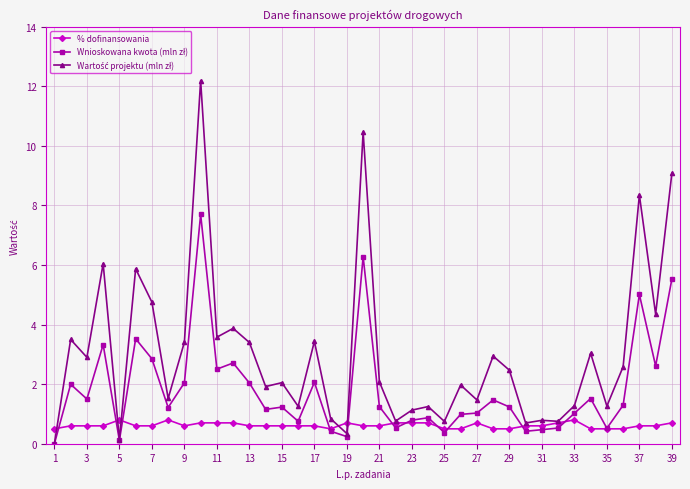

Reading left to right, extract all data points from this chart.

% dofinansowania: 0.5	0.6	0.6	0.6	0.8	0.6	0.6	0.8	0.6	0.7	0.7	0.7	0.6	0.6	0.6	0.6	0.6	0.5	0.7	0.6	0.6	0.7	0.7	0.7	0.5	0.5	0.7	0.5	0.5	0.6	0.6	0.7	0.8	0.5	0.5	0.5	0.6	0.6	0.7
Wnioskowana kwota (mln zł): 0.0	2.0	1.5	3.3	0.1	3.5	2.9	1.2	2.0	7.7	2.5	2.7	2.0	1.2	1.2	0.8	2.1	0.4	0.2	6.3	1.2	0.5	0.8	0.9	0.4	1.0	1.0	1.5	1.2	0.4	0.5	0.5	1.0	1.5	0.5	1.3	5.0	2.6	5.5
Wartość projektu (mln zł): 0.0	3.5	2.9	6.0	0.1	5.9	4.8	1.5	3.4	12.2	3.6	3.9	3.4	1.9	2.0	1.3	3.4	0.8	0.3	10.5	2.1	0.8	1.1	1.2	0.7	2.0	1.5	2.9	2.5	0.7	0.8	0.8	1.3	3.0	1.3	2.6	8.4	4.4	9.1